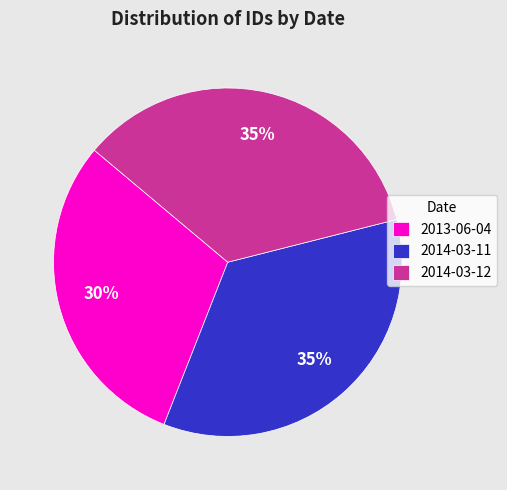

Which slice is the smallest?

2013-06-04